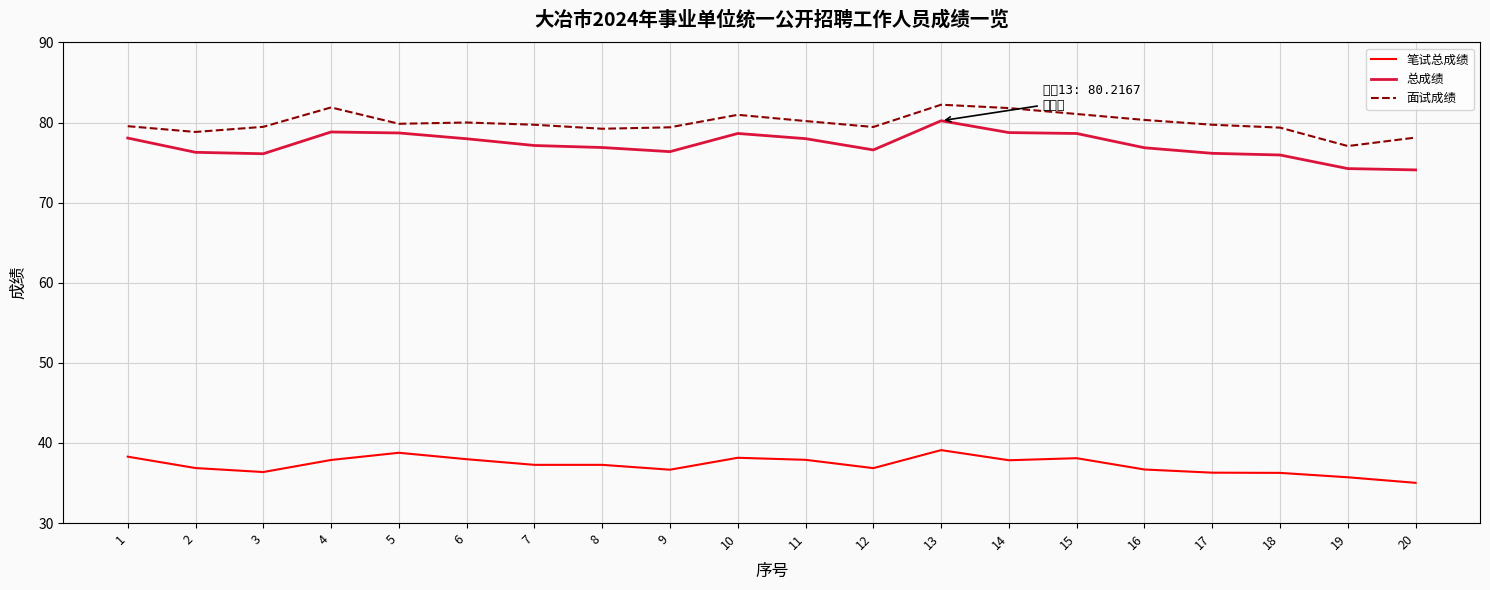

True or false: 面试成绩 and 笔试总成绩 intersect in this chart.

False